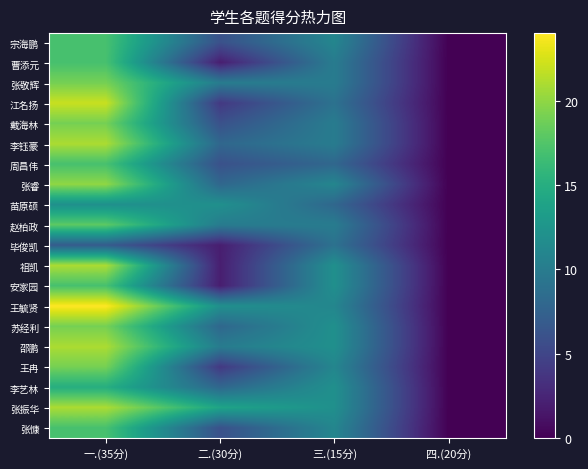

Reading left to right, transcribe all the data shown in this chart.

宗海鹏: 一.(35分)=17	二.(30分)=6	三.(15分)=11	四.(20分)=0
曹添元: 一.(35分)=17	二.(30分)=2	三.(15分)=10	四.(20分)=0
张敬辉: 一.(35分)=19	二.(30分)=10	三.(15分)=10	四.(20分)=0
江名扬: 一.(35分)=22	二.(30分)=4	三.(15分)=9	四.(20分)=0
戴海林: 一.(35分)=19	二.(30分)=6	三.(15分)=10	四.(20分)=0
李钰豪: 一.(35分)=21	二.(30分)=8	三.(15分)=10	四.(20分)=0
周昌伟: 一.(35分)=17	二.(30分)=6	三.(15分)=8	四.(20分)=0
张睿: 一.(35分)=20	二.(30分)=8	三.(15分)=11	四.(20分)=0
苗原硕: 一.(35分)=12	二.(30分)=12	三.(15分)=8	四.(20分)=0
赵柏政: 一.(35分)=18	二.(30分)=10	三.(15分)=10	四.(20分)=0
毕俊凯: 一.(35分)=7	二.(30分)=2	三.(15分)=9	四.(20分)=0
祖凯: 一.(35分)=21	二.(30分)=2	三.(15分)=12	四.(20分)=0
安家园: 一.(35分)=17	二.(30分)=2	三.(15分)=12	四.(20分)=0
王毓贤: 一.(35分)=24	二.(30分)=12	三.(15分)=11	四.(20分)=0
苏经利: 一.(35分)=19	二.(30分)=8	三.(15分)=12	四.(20分)=0
邵鹏: 一.(35分)=21	二.(30分)=10	三.(15分)=12	四.(20分)=0
王冉: 一.(35分)=19	二.(30分)=4	三.(15分)=11	四.(20分)=0
李艺林: 一.(35分)=15	二.(30分)=8	三.(15分)=12	四.(20分)=0
张振华: 一.(35分)=21	二.(30分)=14	三.(15分)=12	四.(20分)=0
张慷: 一.(35分)=17	二.(30分)=6	三.(15分)=11	四.(20分)=0